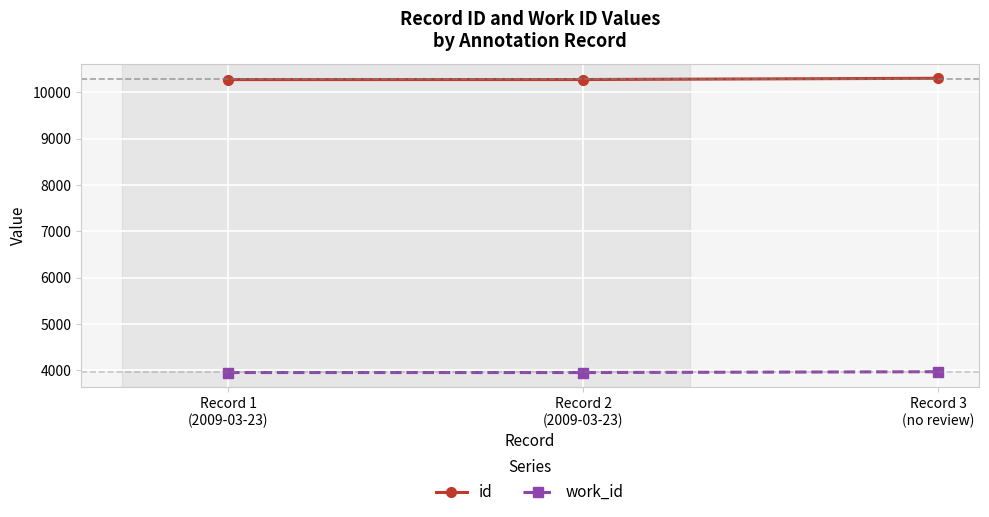

List the series in order of their overall mean, highest first.

id, work_id